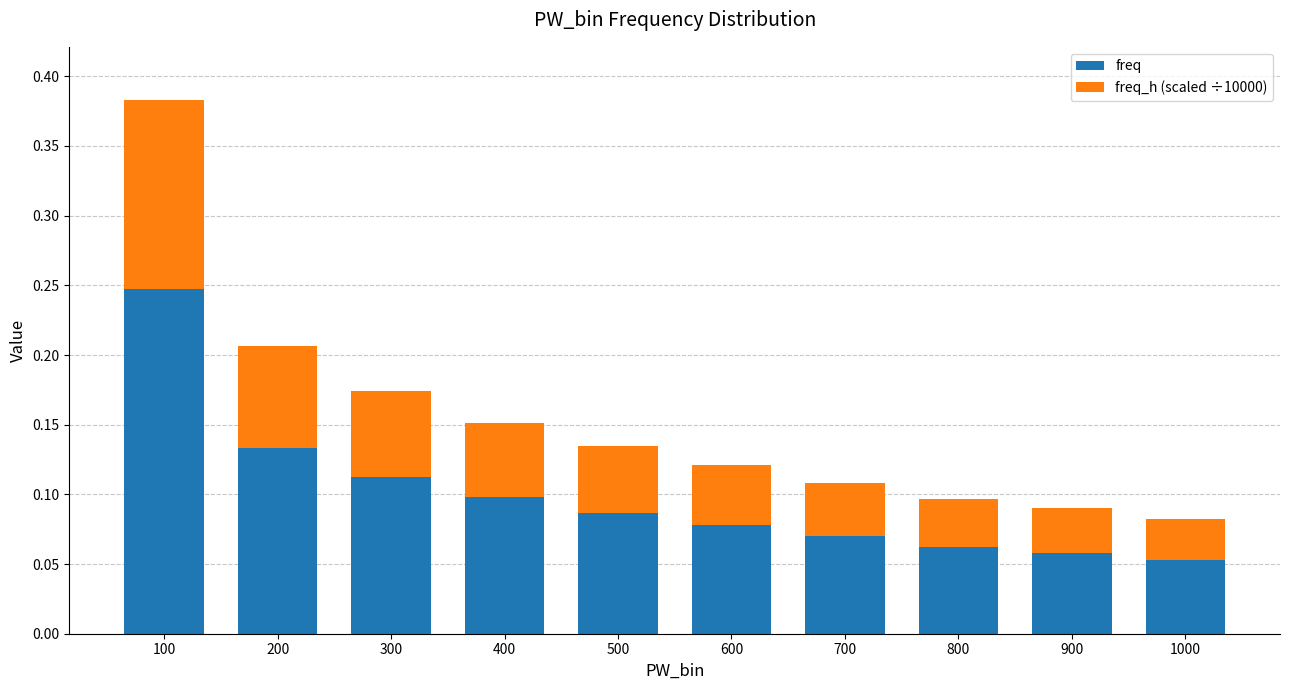

What is the sum of the freq values at 500 and 100?

0.3